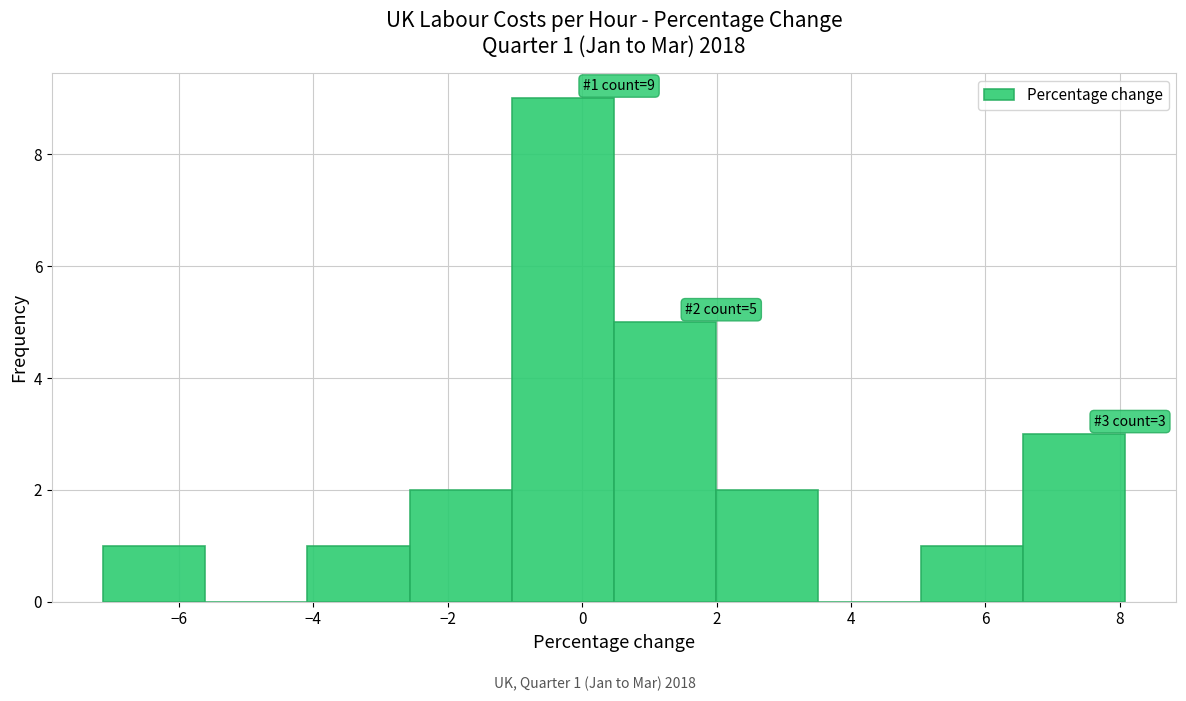

Over which range of the x-axis is the bar tallest?

-1.0 to 0.4